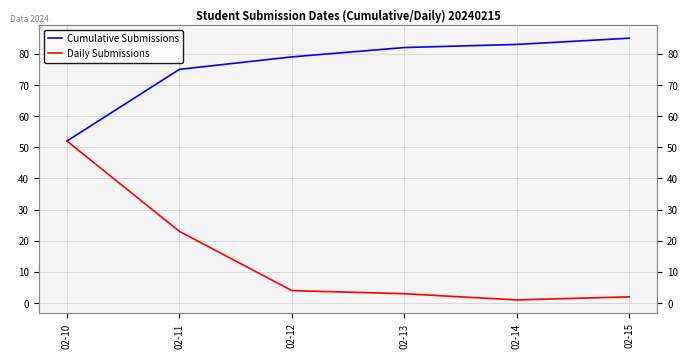

What value does the Daily Submissions series have at 02-10?

52